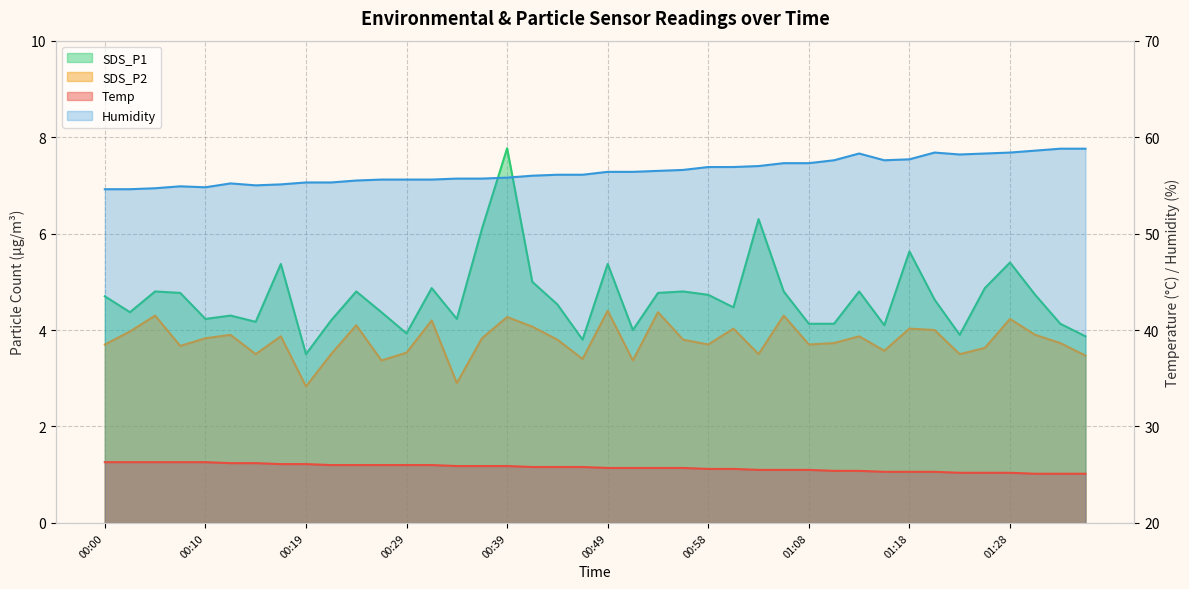

What is the label of the 6th point from the right?

01:23